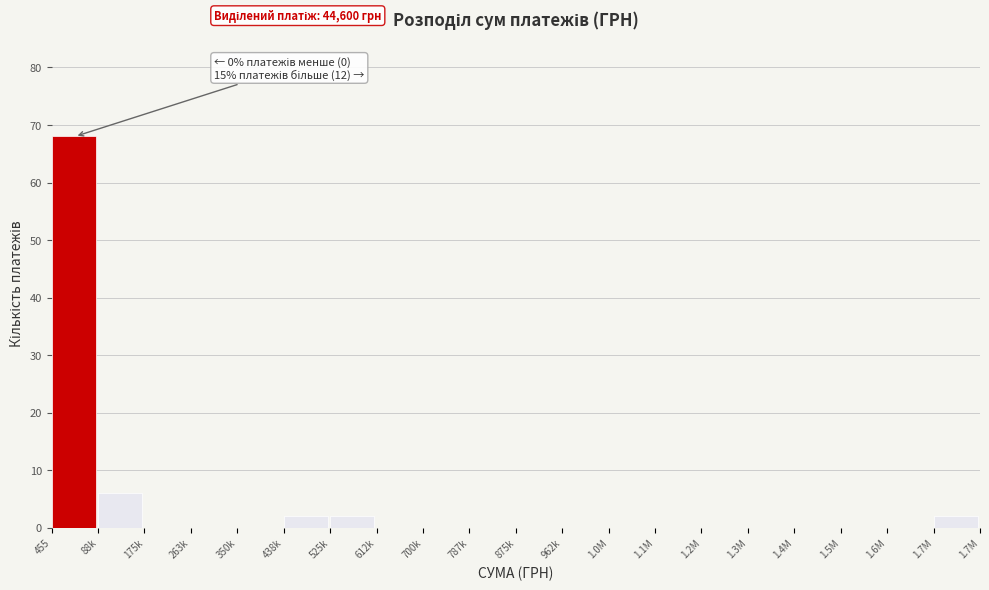

Reading left to right, list all the values displayed in this chart.

455=68	88k=6	175k=0	263k=0	350k=0	438k=2	525k=2	612k=0	700k=0	787k=0	875k=0	962k=0	1.0M=0	1.1M=0	1.2M=0	1.3M=0	1.4M=0	1.5M=0	1.6M=0	1.7M=2